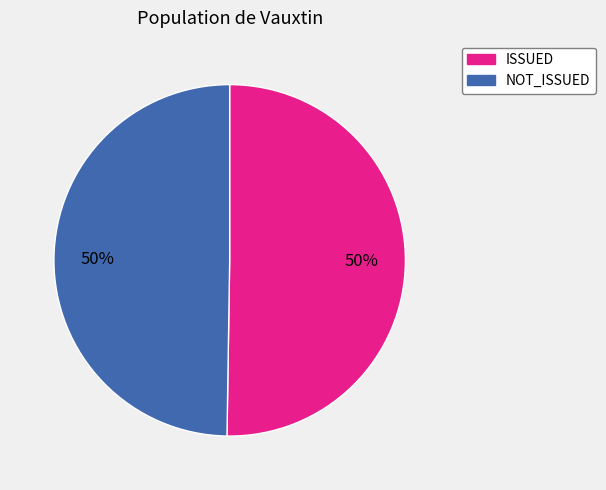

Is the sum of NOT_ISSUED and ISSUED greater than half?

Yes